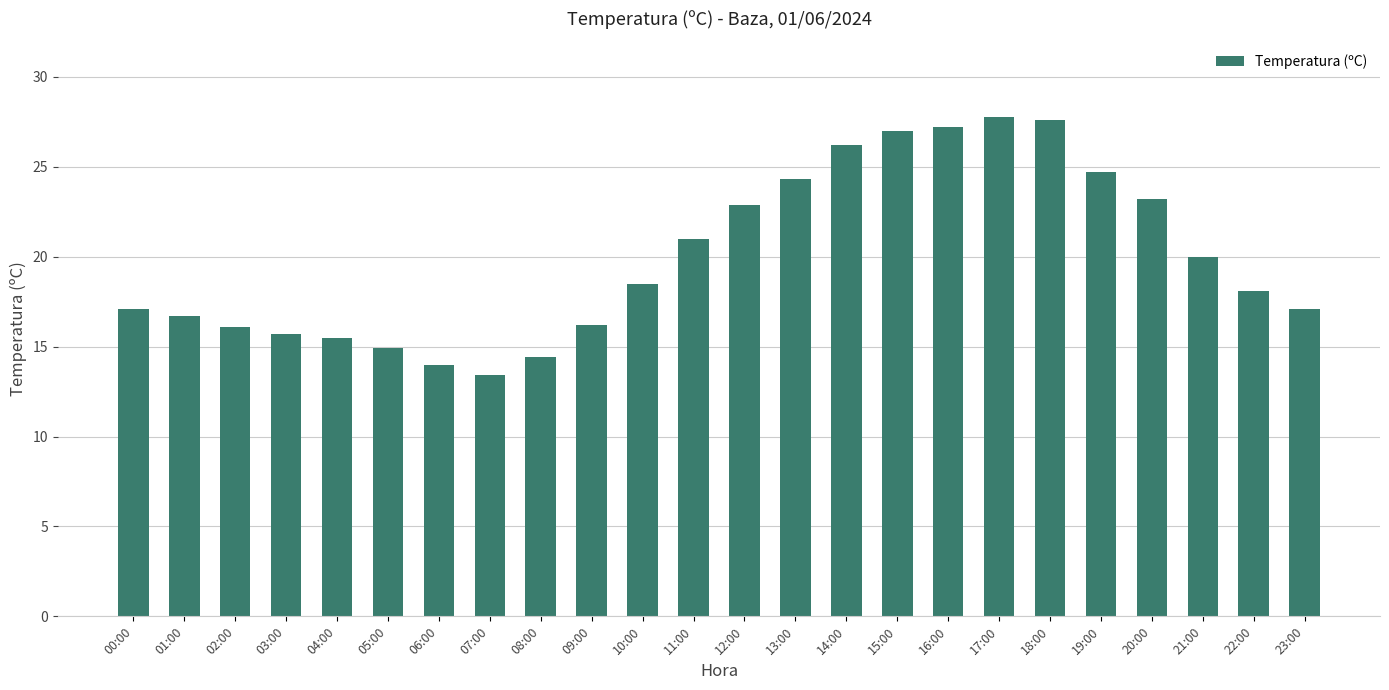

What is the maximum value shown in the chart?

27.8